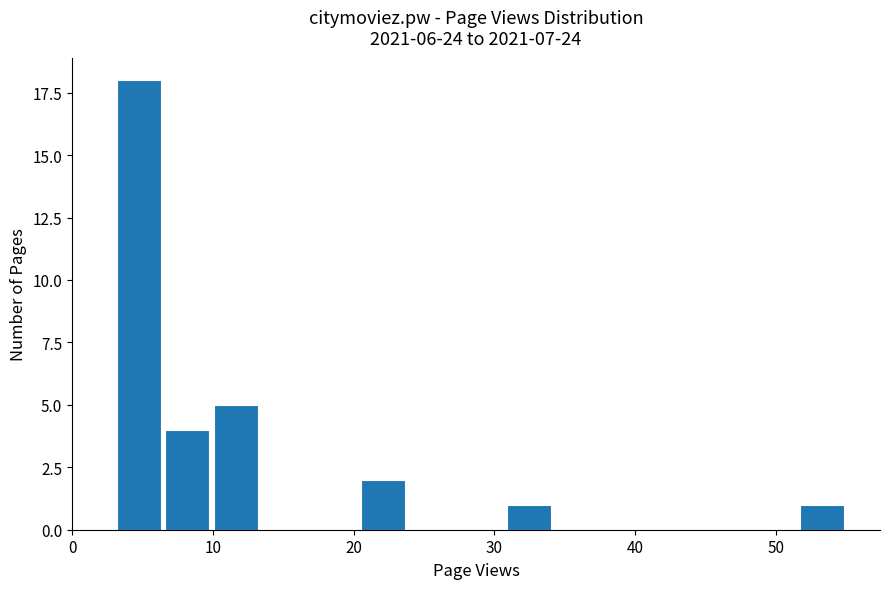

Read against the x-axis, roughly where is the centre of the tallest bar?

5